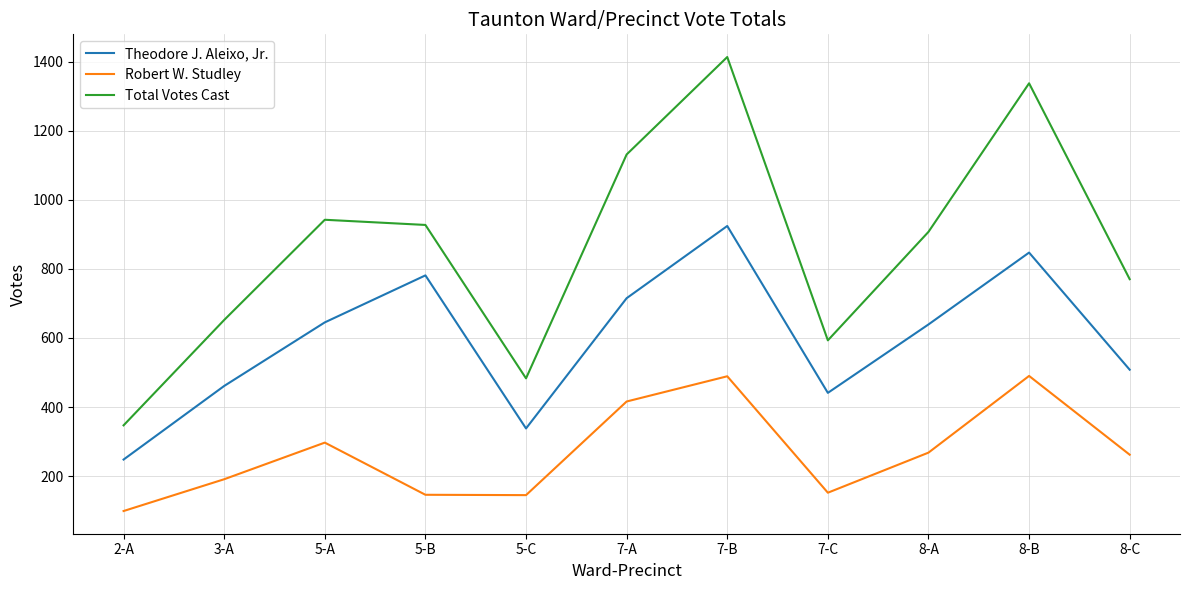

How many categories are shown in the chart?

11